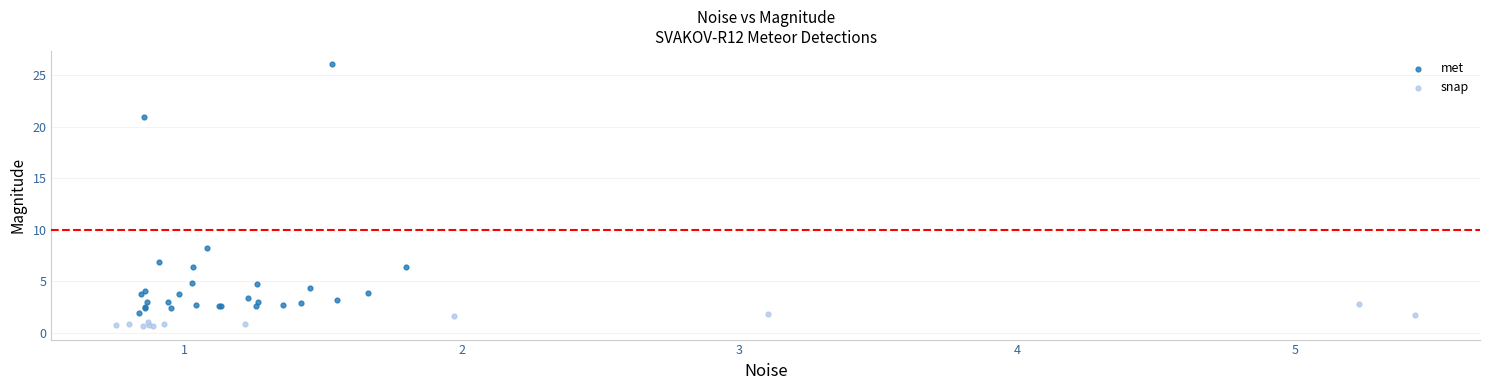

Which series reaches the minimum Y coordinate?

snap